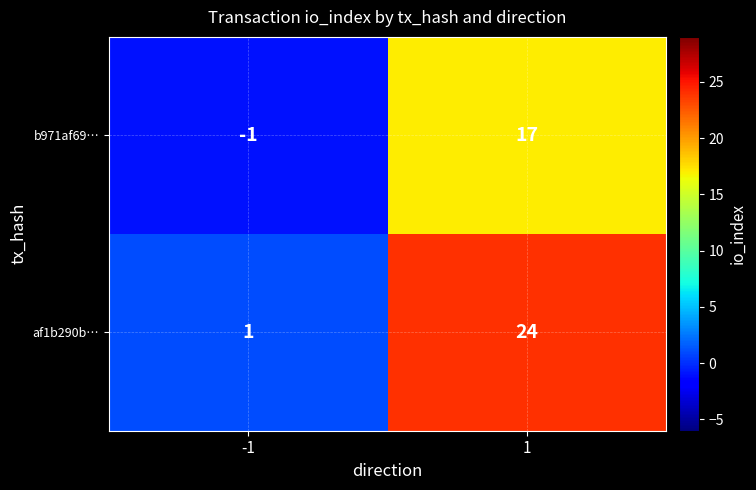

What is the minimum value shown in the chart?

-1